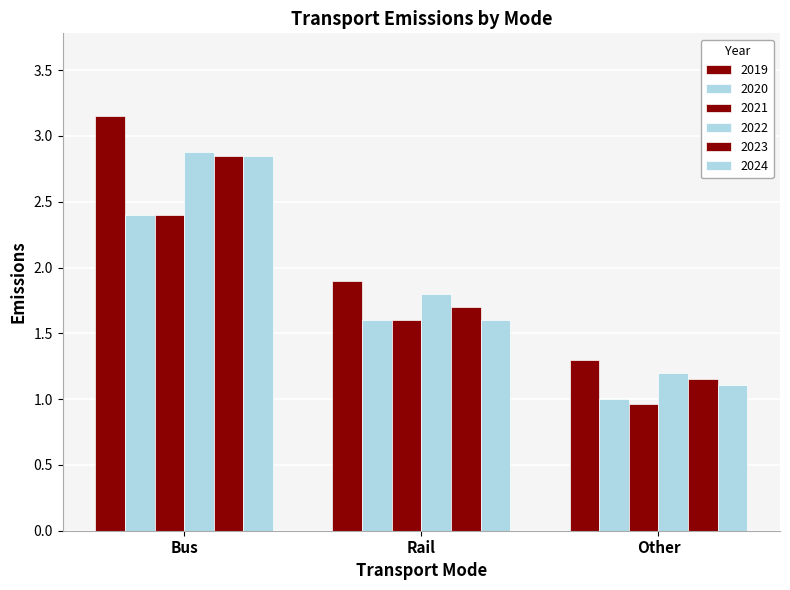

What is the label of the 2nd bar from the left?

Rail